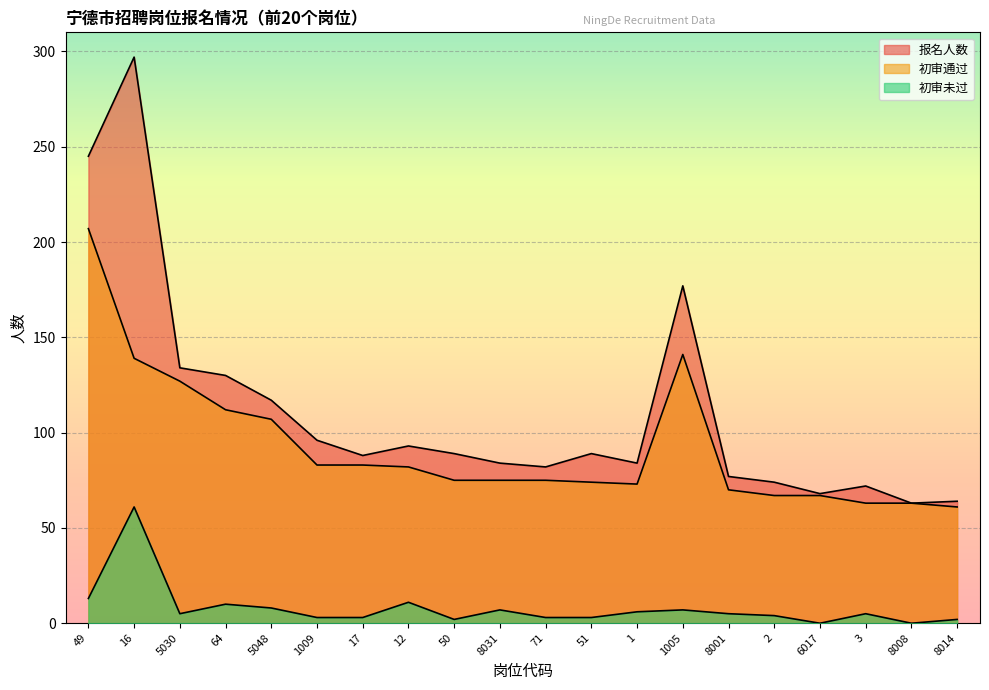

Reading right to left, transcribe all the data shown in this chart.

报名人数: 64	63	72	68	74	77	177	84	89	82	84	89	93	88	96	117	130	134	297	245
初审通过: 61	63	63	67	67	70	141	73	74	75	75	75	82	83	83	107	112	127	139	207
初审未过: 2	0	5	0	4	5	7	6	3	3	7	2	11	3	3	8	10	5	61	13